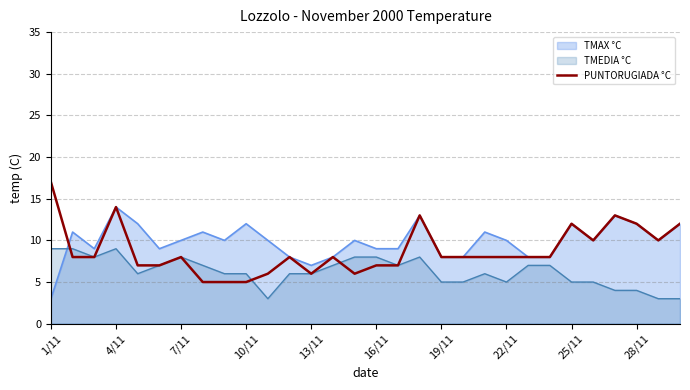

What is the lowest value of the PUNTORUGIADA °C series?

5